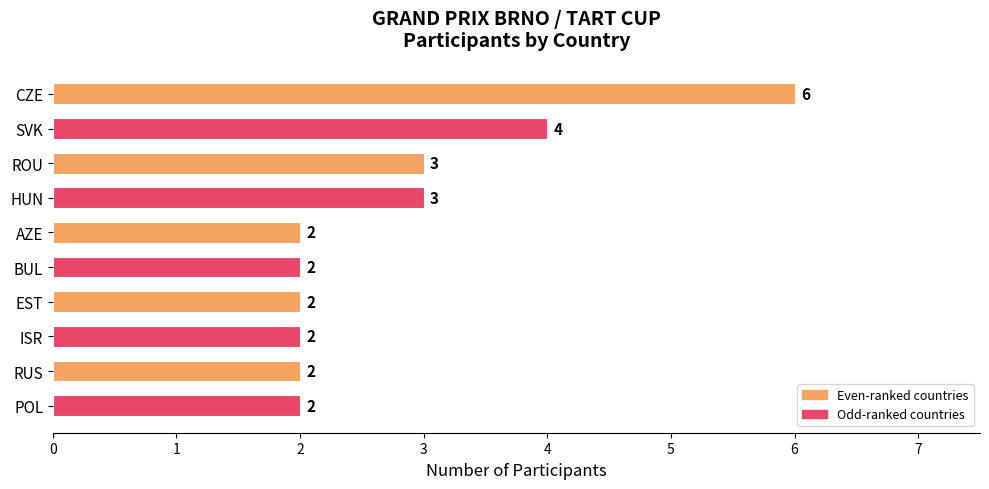

What is the value of the 7th bar from the top?

2